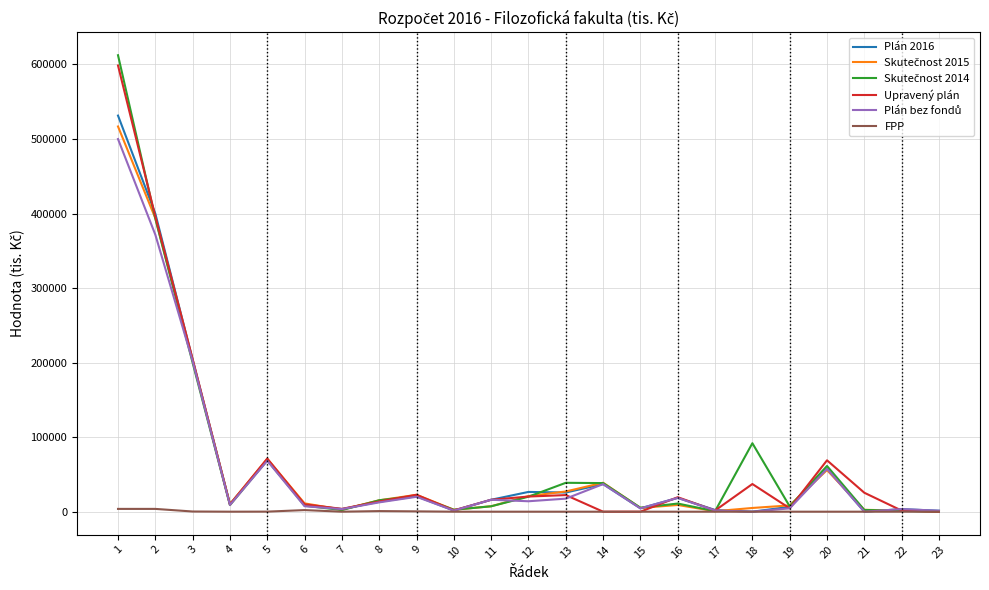

The value of Upravený plán at 14 is 0. True or false?

True